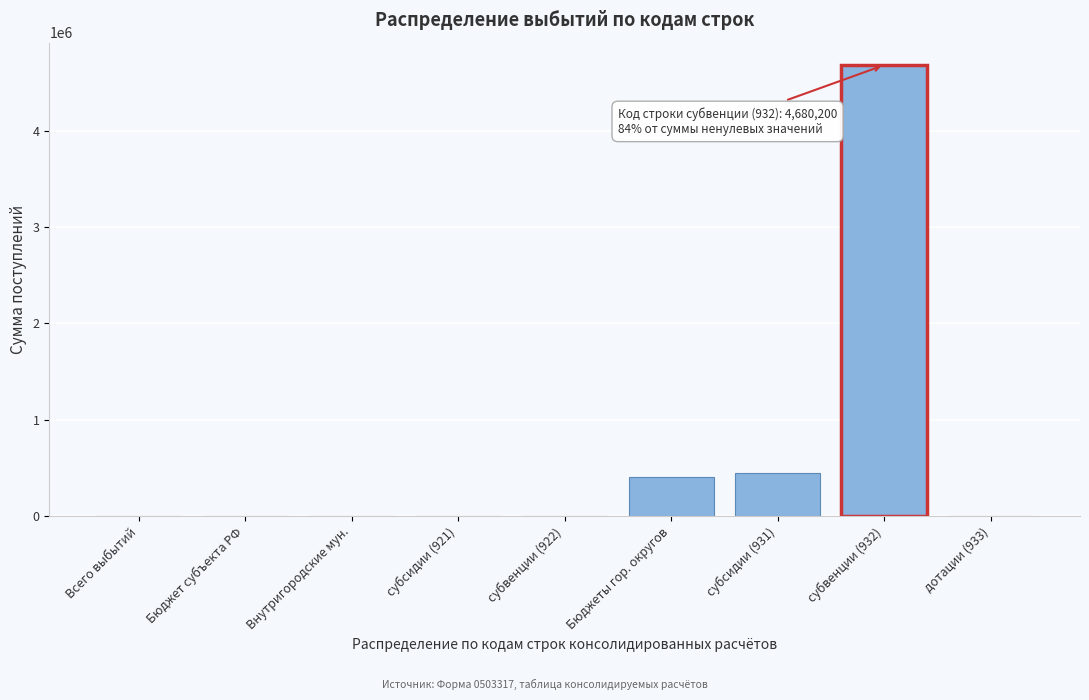

Reading right to left, transcribe all the data shown in this chart.

дотации (933)=0	субвенции (932)=4680200	субсидии (931)=441300	Бюджеты гор. округов=400000	субвенции (922)=0	субсидии (921)=0	Внутригородские мун.=0	Бюджет субъекта РФ=0	Всего выбытий=0